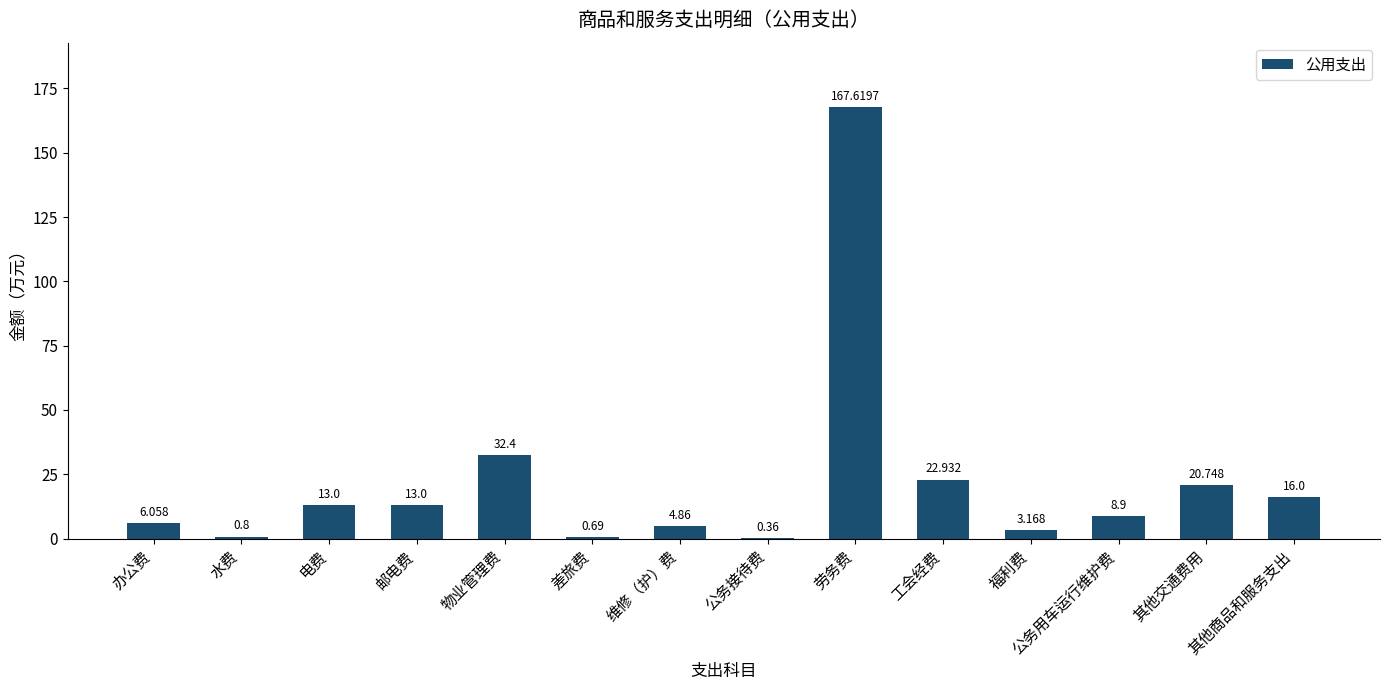

At which category does the chart reach its peak across all series?

劳务费